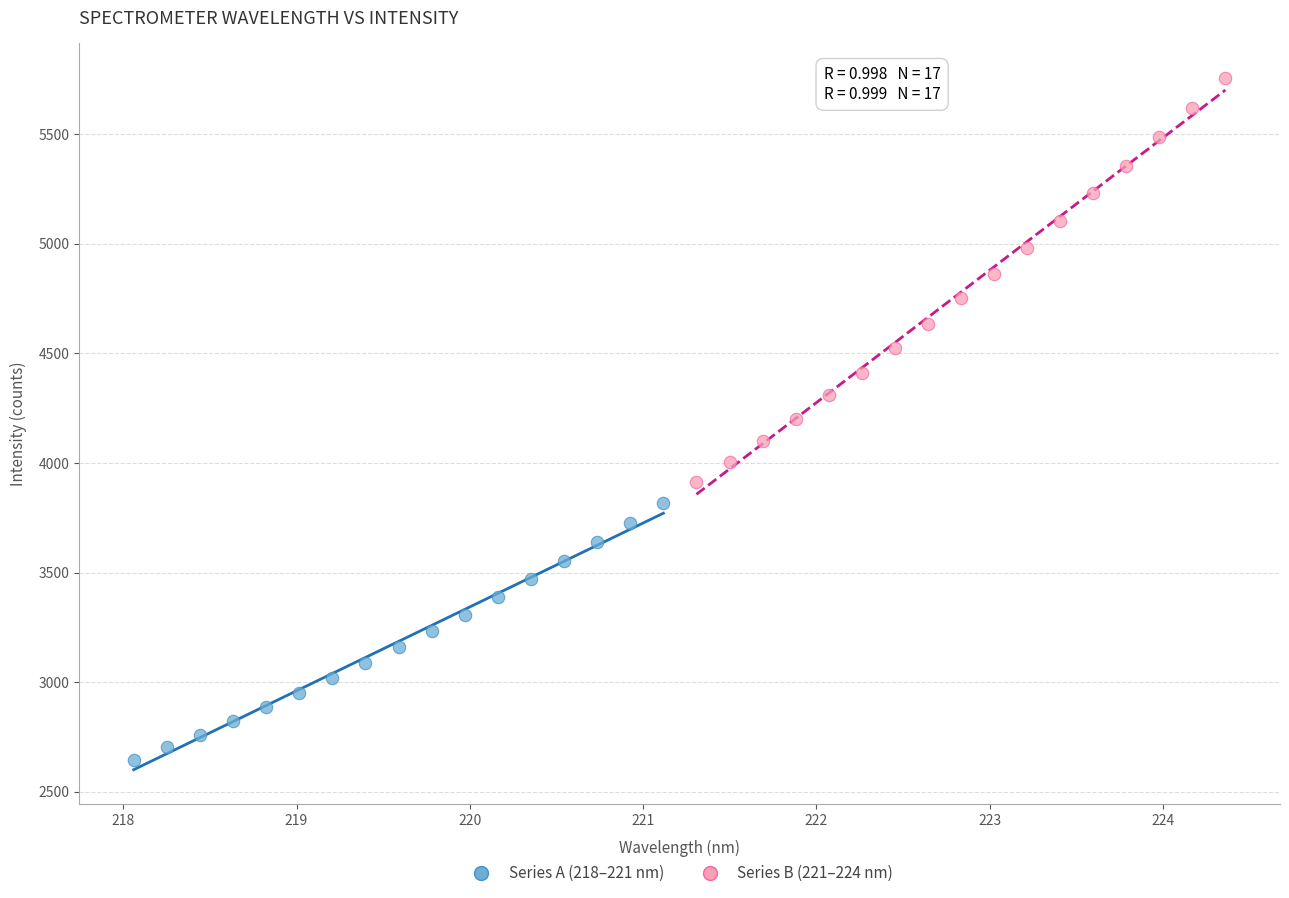

Which series has the widest spread of Y values?

Series B (221–224 nm)